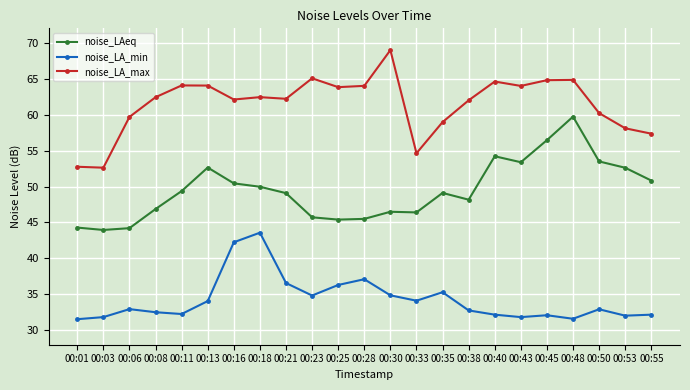

What is the maximum value shown in the chart?

69.0